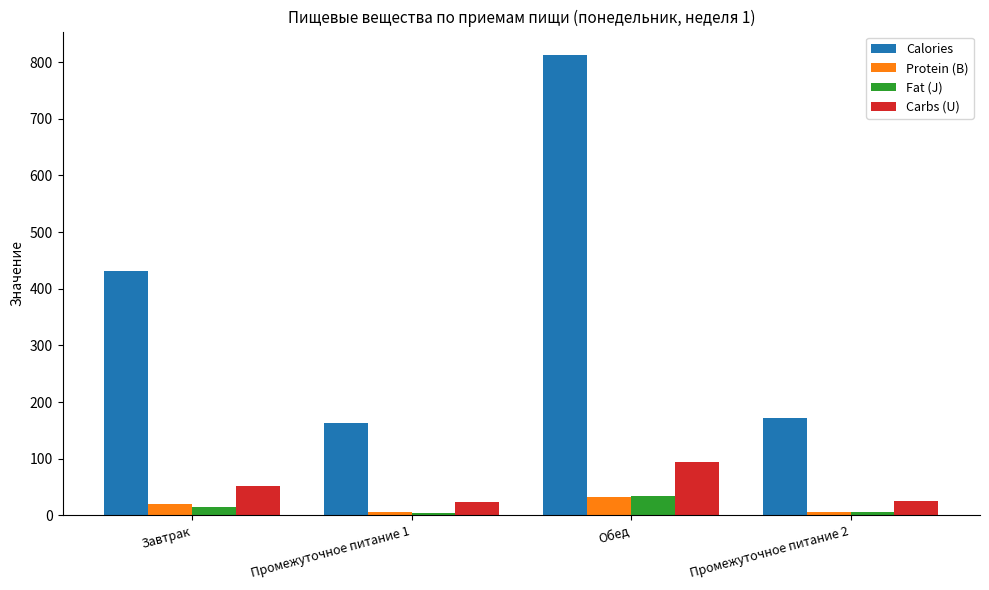

What is the label of the 4th bar from the left?

Промежуточное питание 2